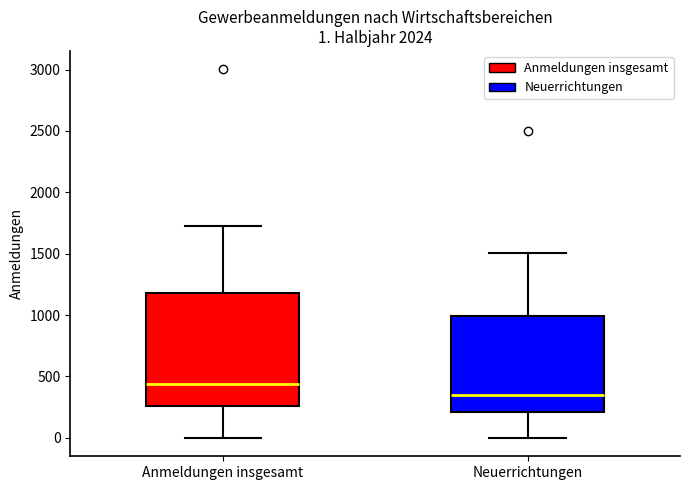

Which box is the tallest, from its lower edge to its upper edge?

Anmeldungen insgesamt